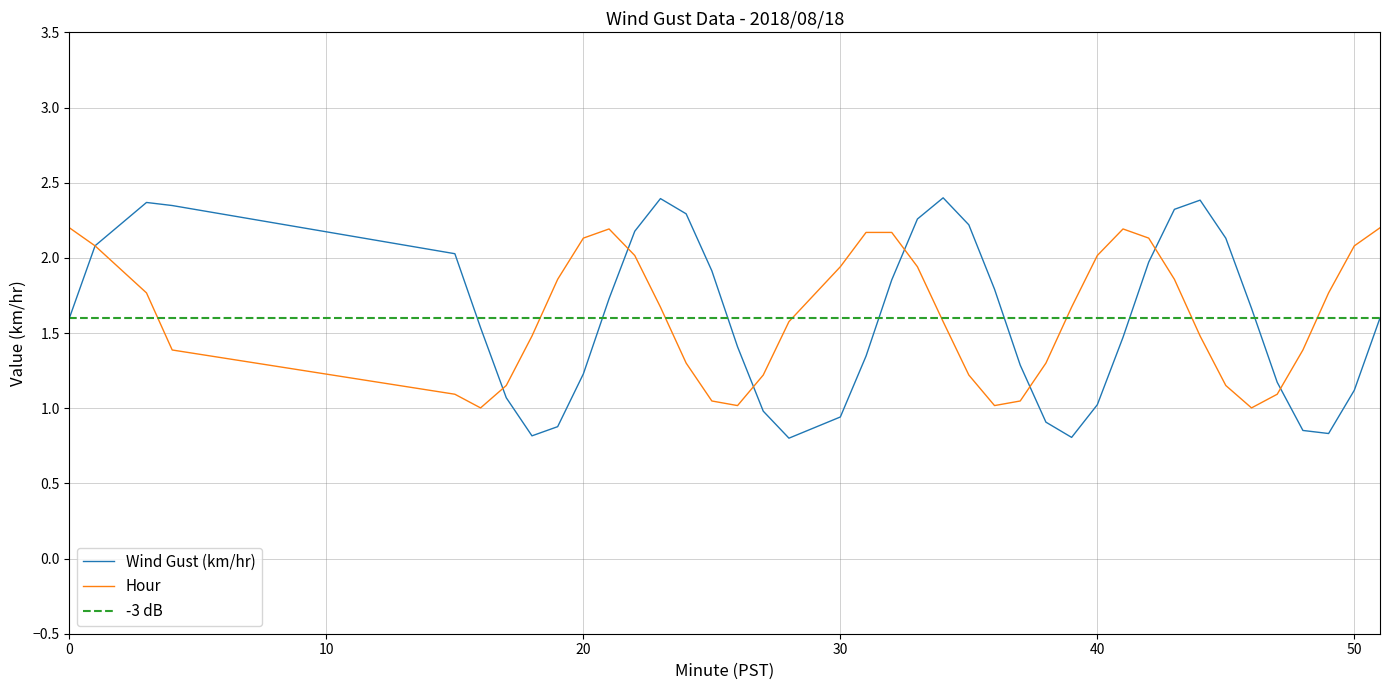

At how many categories does at least one series exceed 1?

40